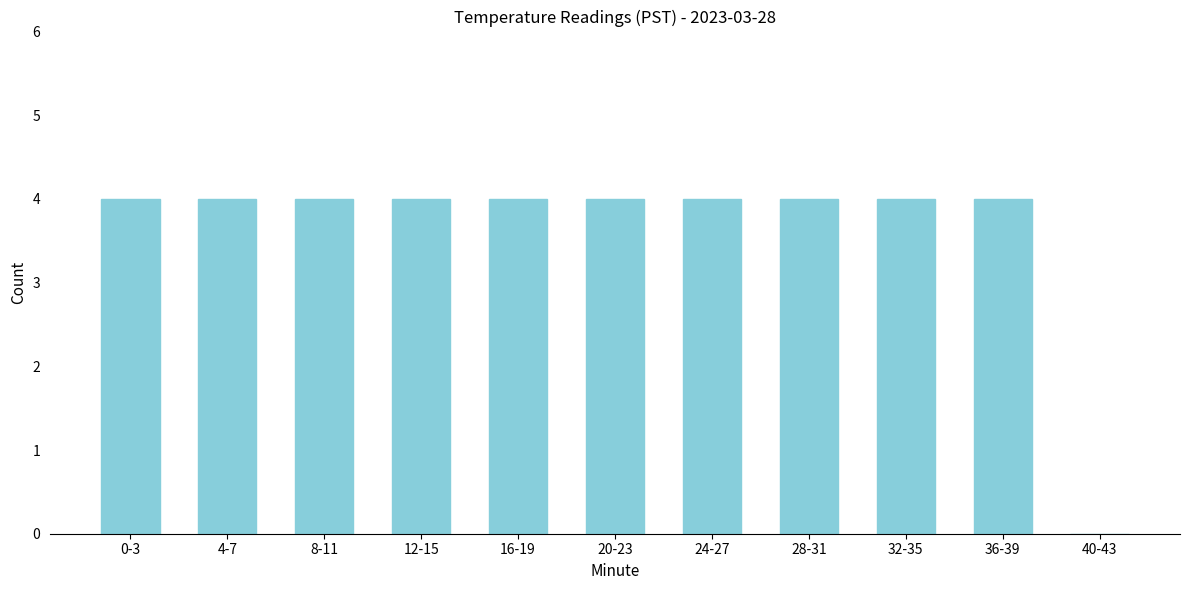

Reading left to right, extract all data points from this chart.

0-3=4	4-7=4	8-11=4	12-15=4	16-19=4	20-23=4	24-27=4	28-31=4	32-35=4	36-39=4	40-43=0